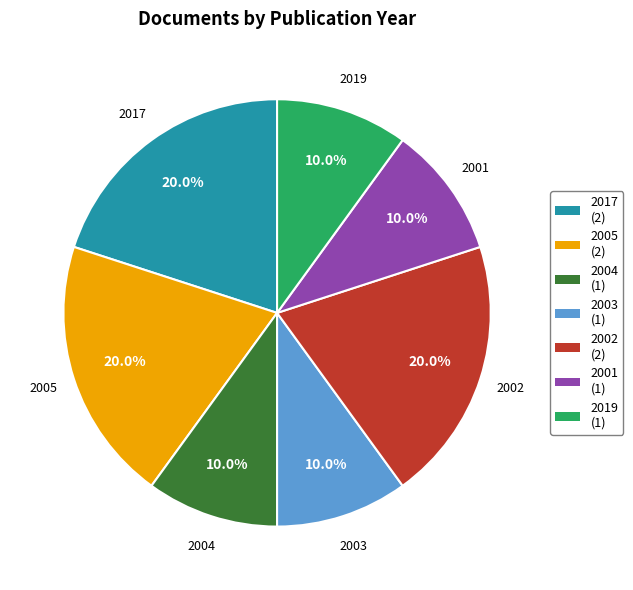

Which has a higher value, 2002 or 2004?

2002